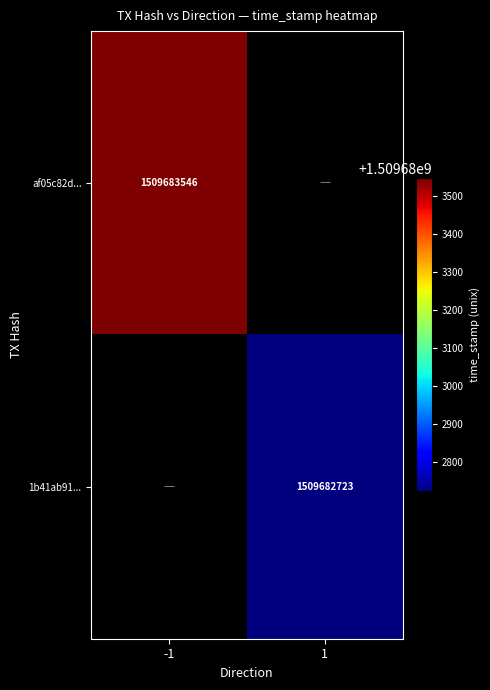

True or false: 1b41ab91edb56a9b3dec8fb5217314a199dbb2e has a value of 465186195 at time_stamp.

False